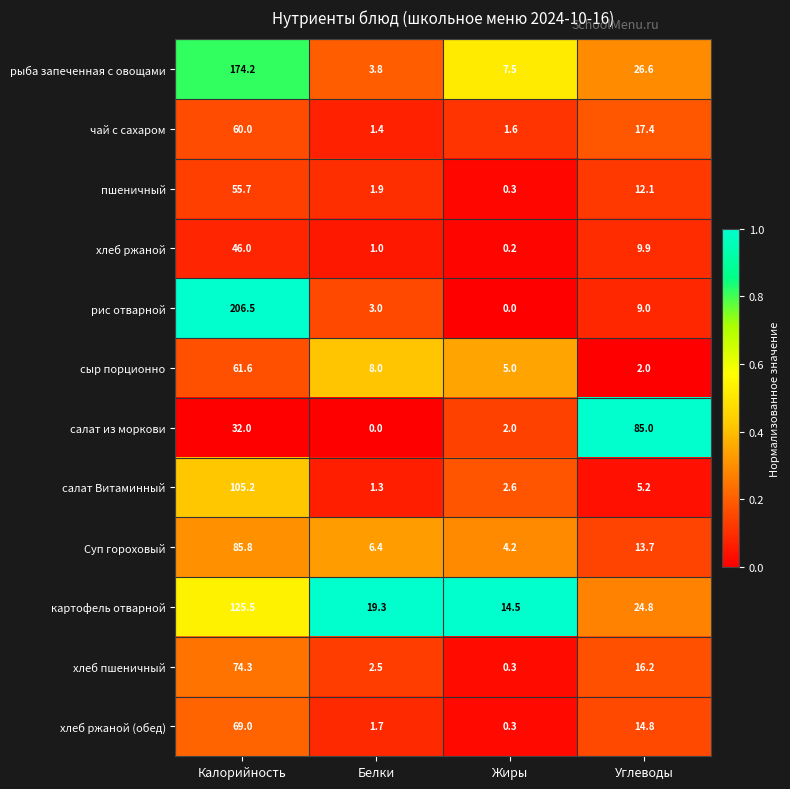

At how many categories does at least one series exceed 0?

4